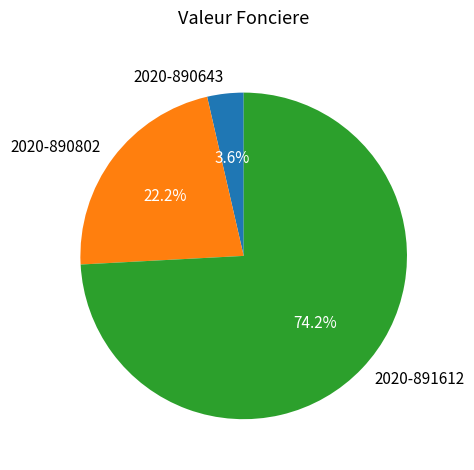

Approximately how many times larger is the value at 2020-891612 compared to 2020-890643?

20.6